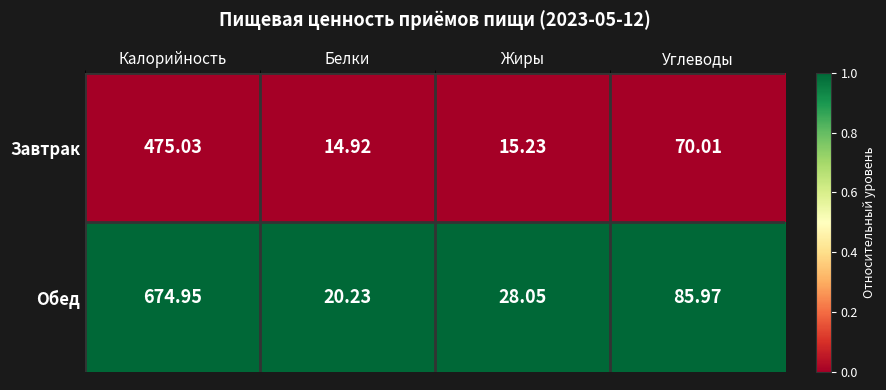

Between Калорийность and Углеводы, which series saw the biggest shift?

Обед